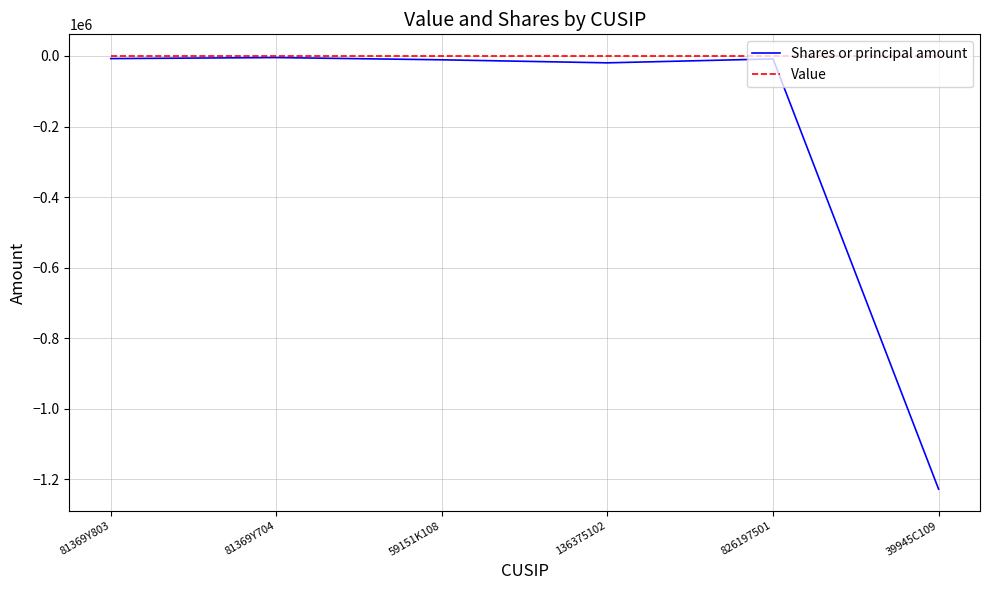

At which category does the chart reach its minimum across all series?

39945C109